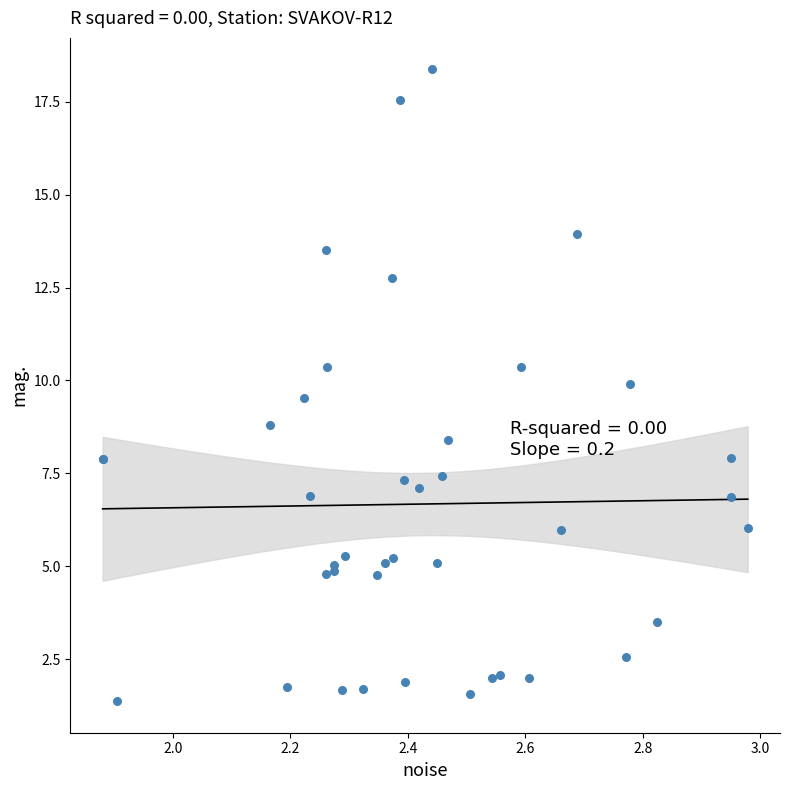

What Y value in the scatter plot is closest to 9?

8.8